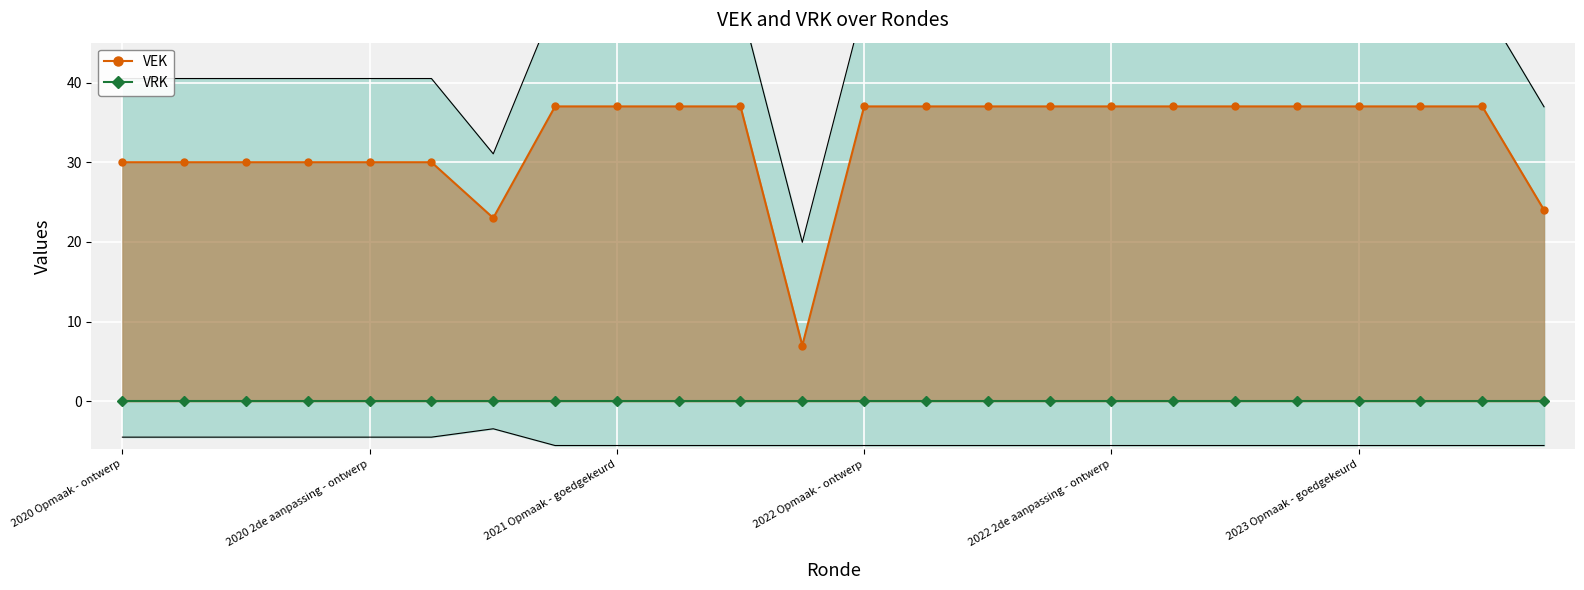

What is the label of the 10th point from the left?

9